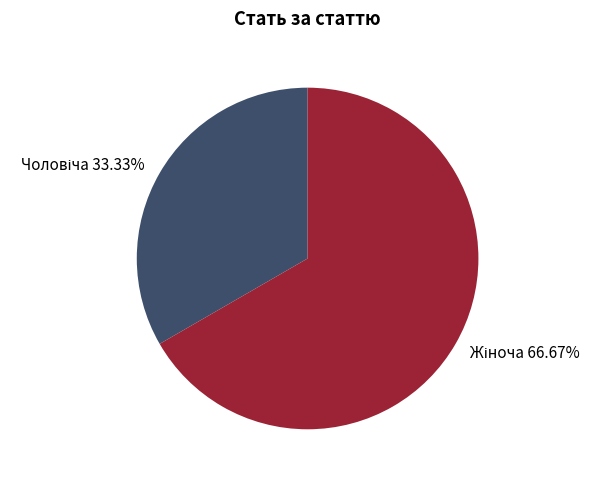

Does any single category account for the majority?

Yes